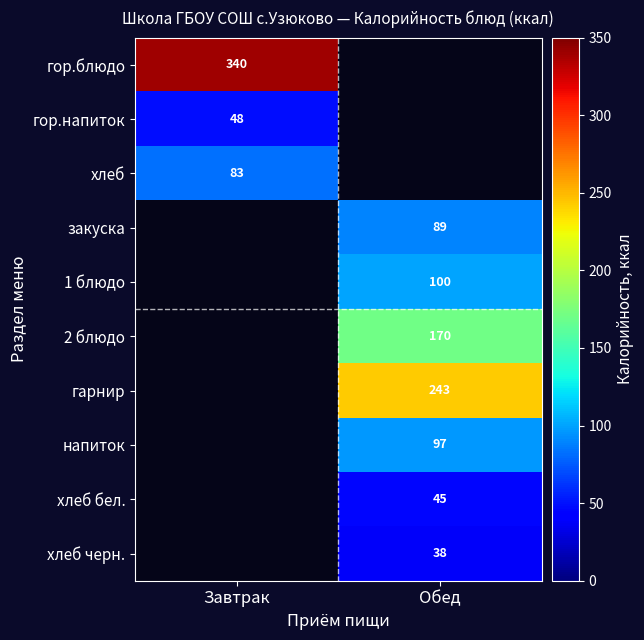

The хлеб черн. series shows 38 at Обед. True or false?

True